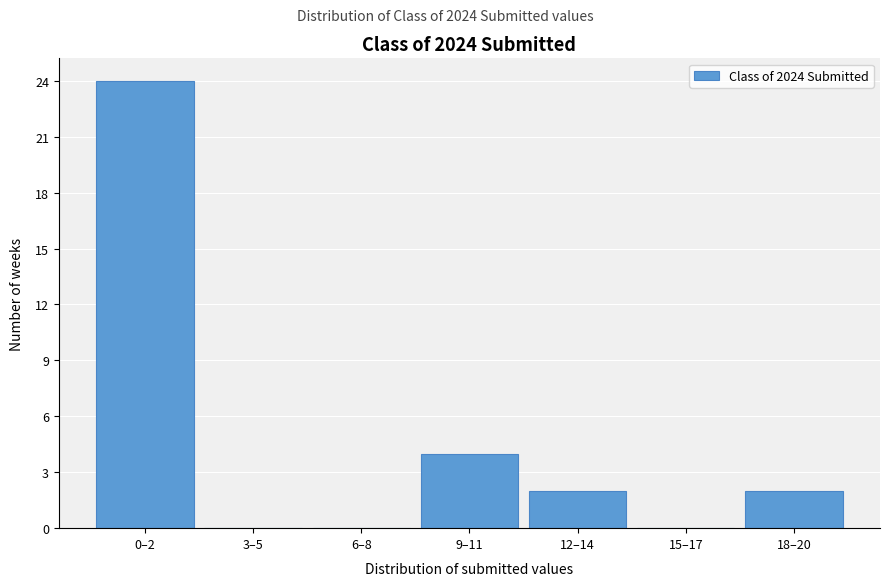

Reading left to right, extract all data points from this chart.

0–2=24	3–5=0	6–8=0	9–11=4	12–14=2	15–17=0	18–20=2